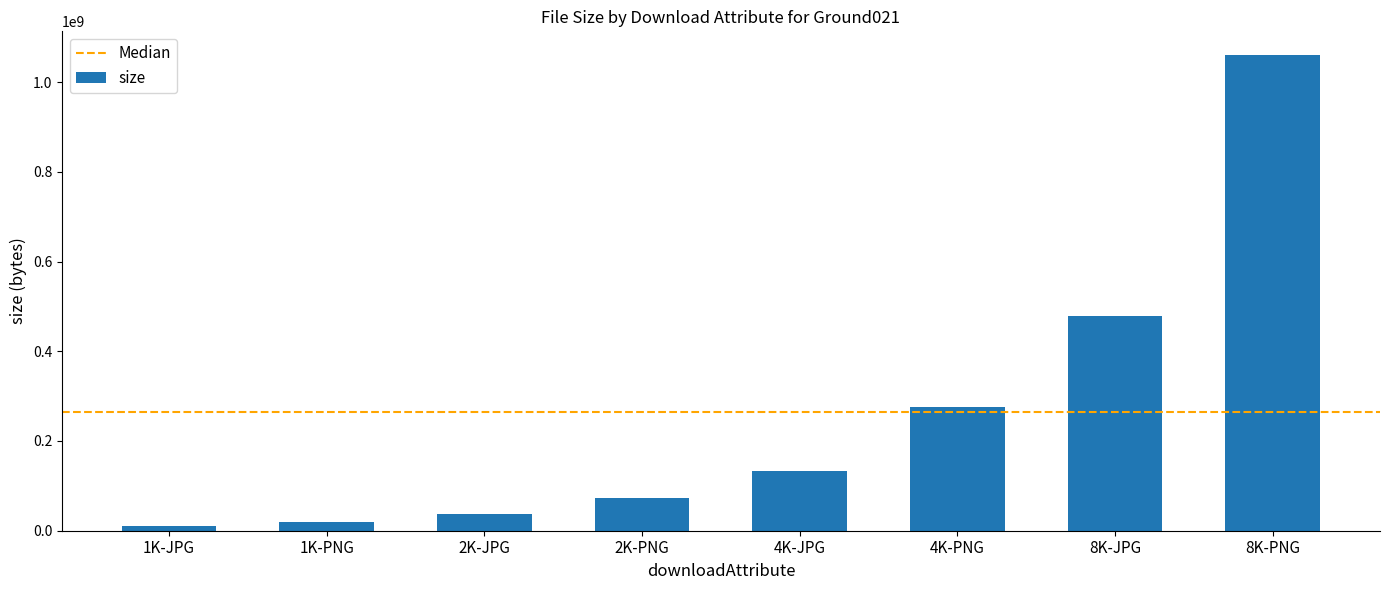

What is the greatest value displayed?

1059994190